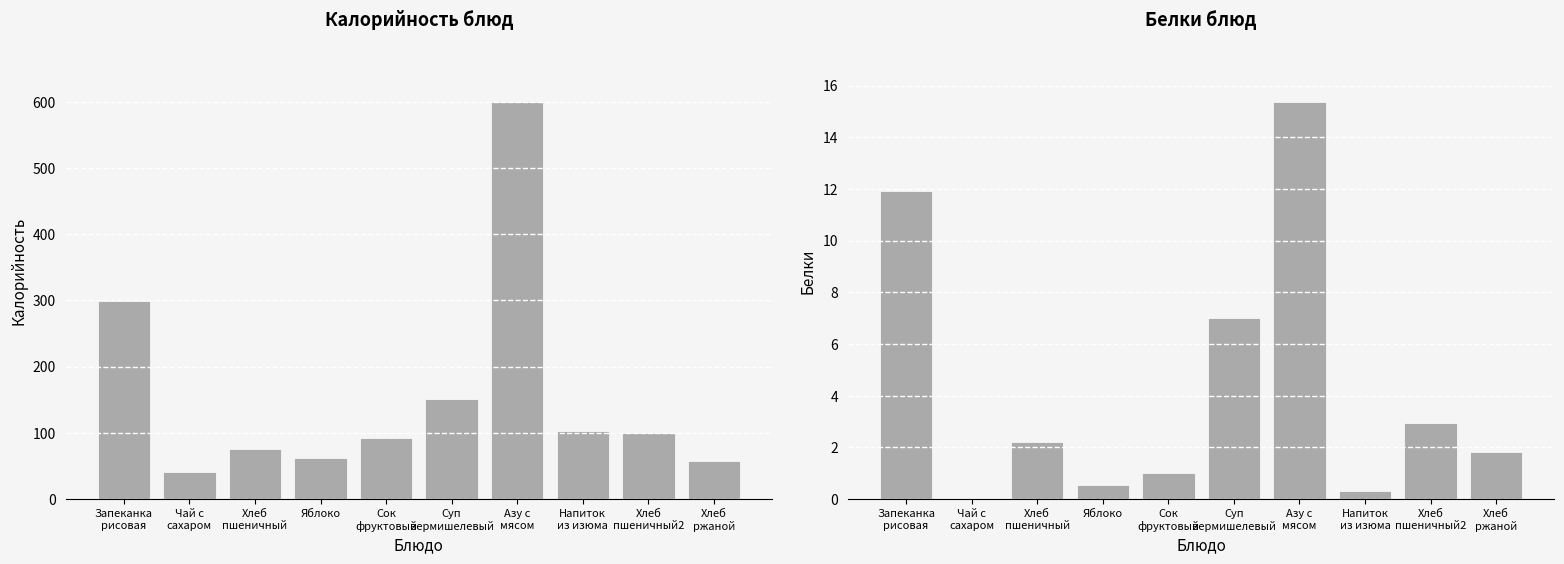

Which category has the lowest value in the Белки series?

Чай с
сахаром